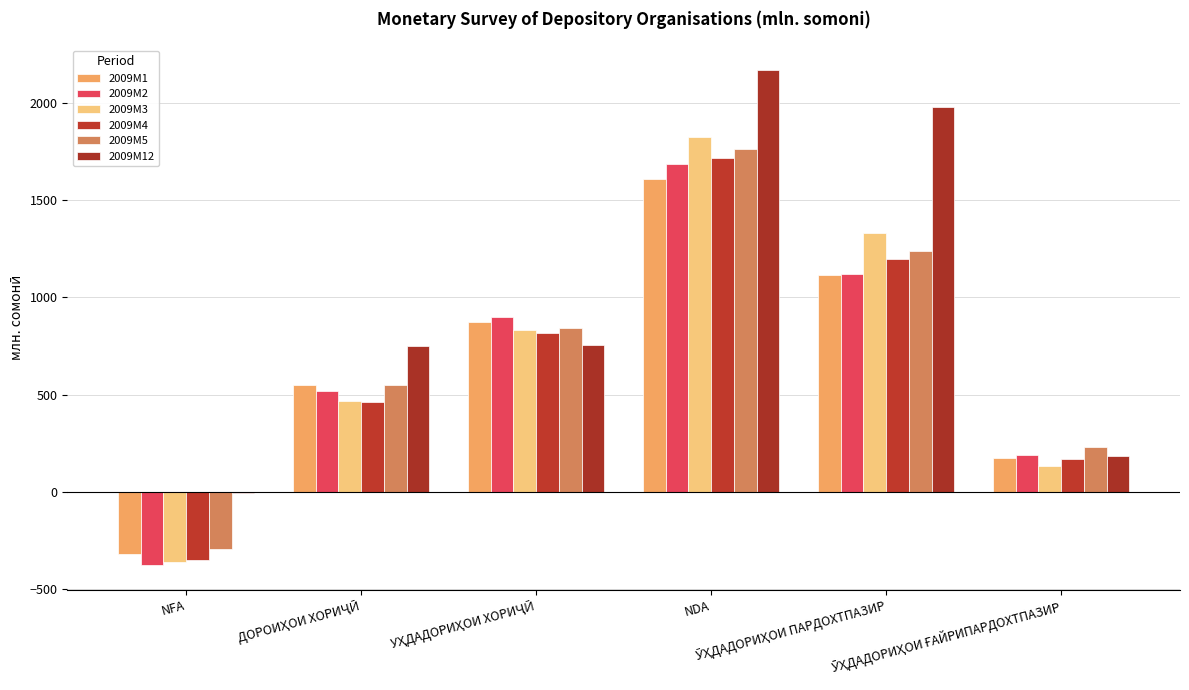

Which series has the largest total across all categories?

2009M12